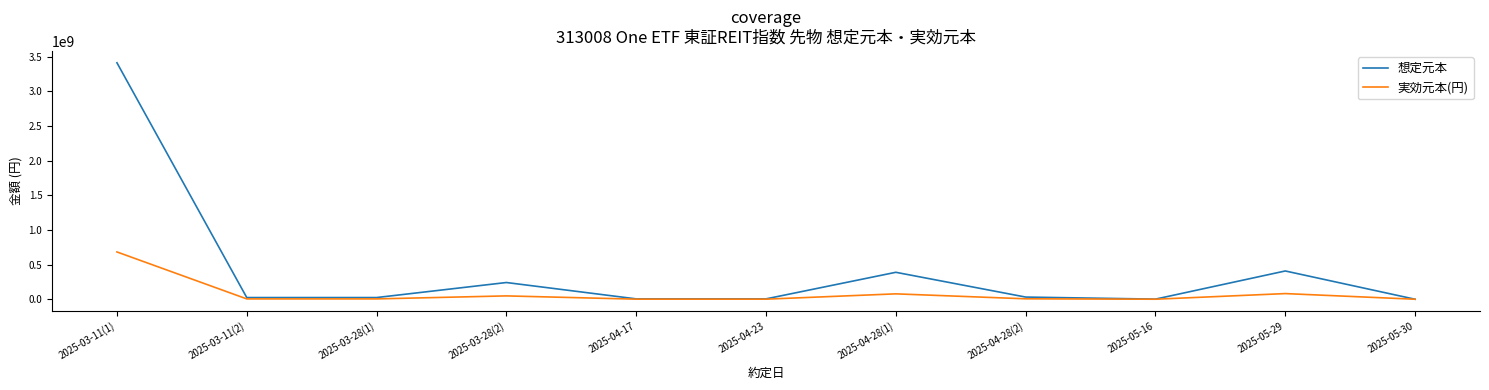

Read the 想定元本 value at 2025-05-29, to the nearest 50.

408195000